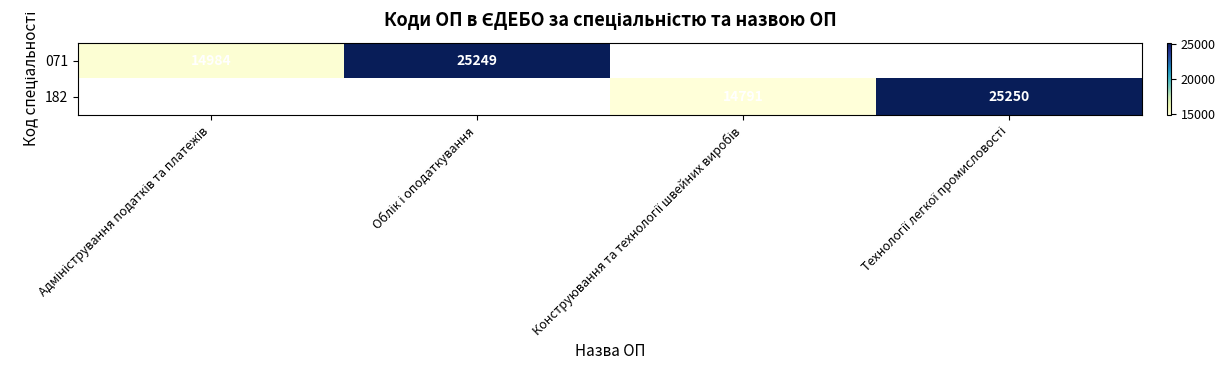

Rank the series at Облік і оподаткування from lowest to highest value.

071, 182